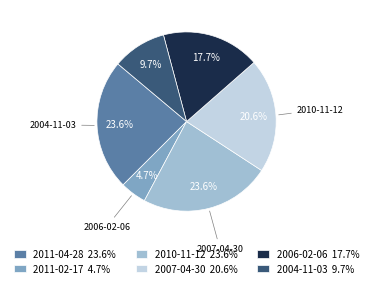

Is it true that 2010-11-12 is 15% of the pie?

False